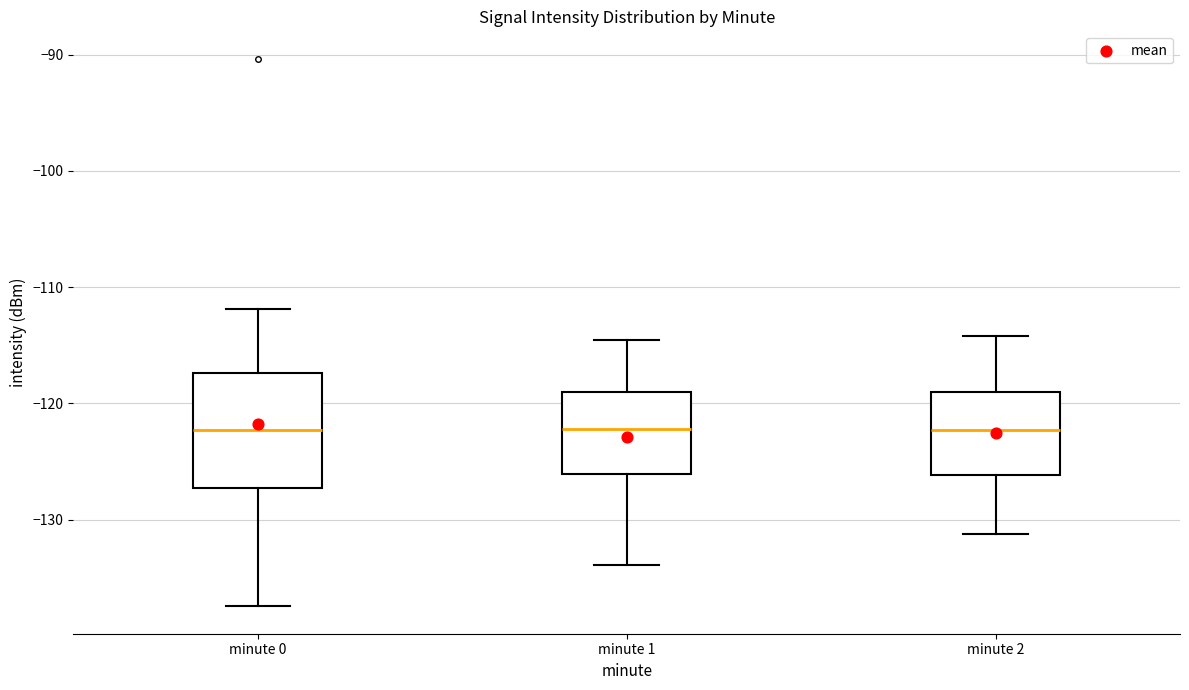

Reading left to right, read every box against the y-axis: the position of its median line, the range the box covers, and the ends of its whiskers. The values are not printed on the chart, so give them approximately, as read against the axis.

minute 0: median -122, box -127 to -117, whiskers -137 to -112
minute 1: median -122, box -126 to -119, whiskers -134 to -115
minute 2: median -122, box -126 to -119, whiskers -131 to -114